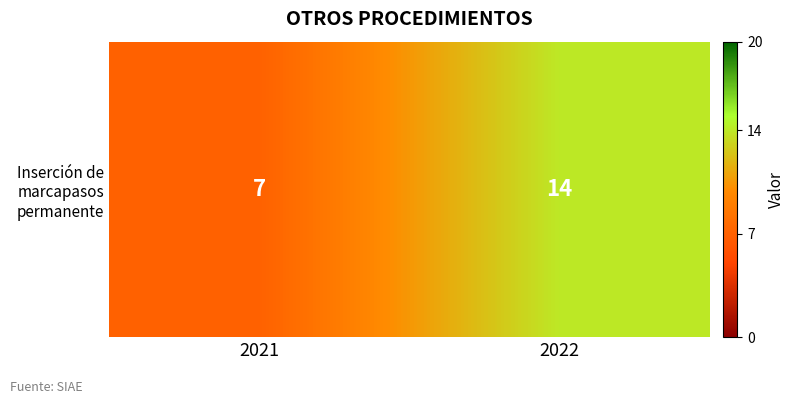

Count the number of data series in this chart.

1